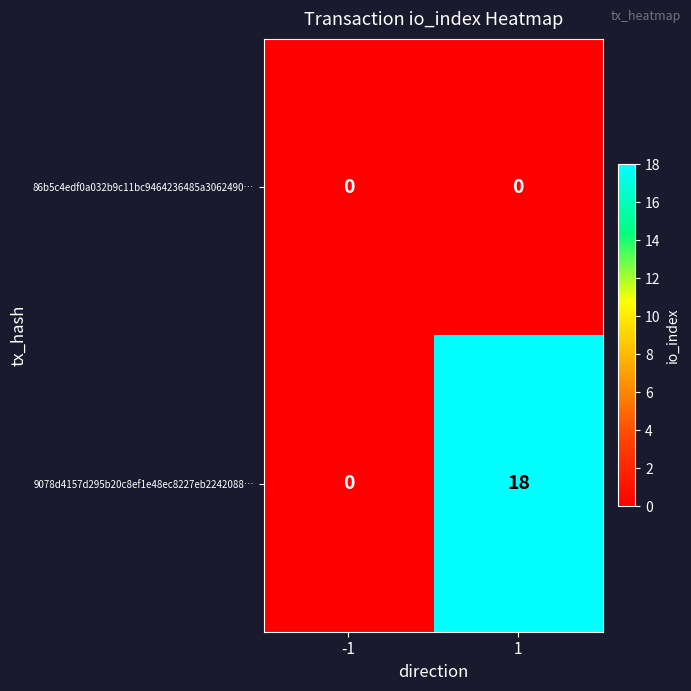

Reading right to left, extract all data points from this chart.

86b5c4edf0a032b9c11bc9464236485a3062490…: 1=0	-1=0
9078d4157d295b20c8ef1e48ec8227eb2242088…: 1=18	-1=0